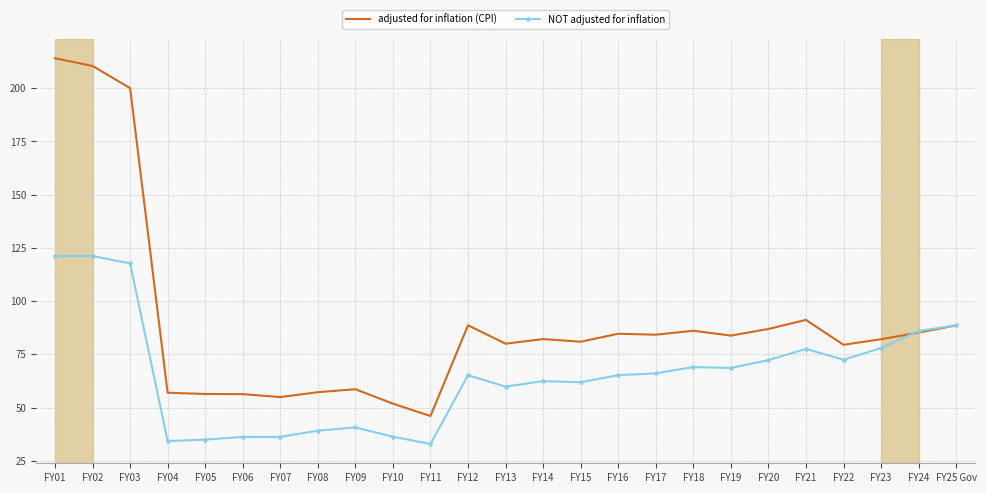

What position from the left is FY20?

20